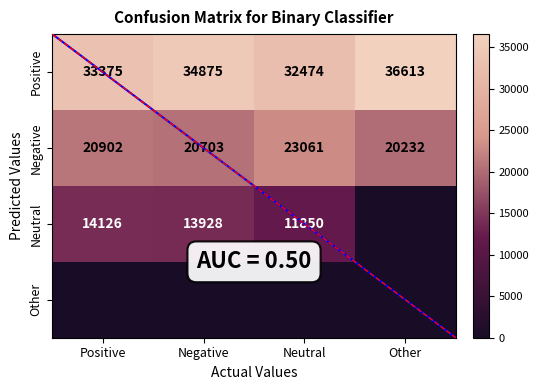

Which has a higher value, Other or Positive?

Other